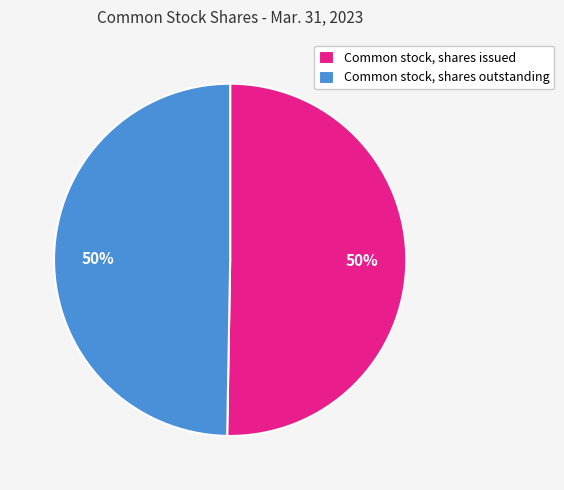

What percentage is the Common stock, shares issued slice, to the nearest percent?

50%